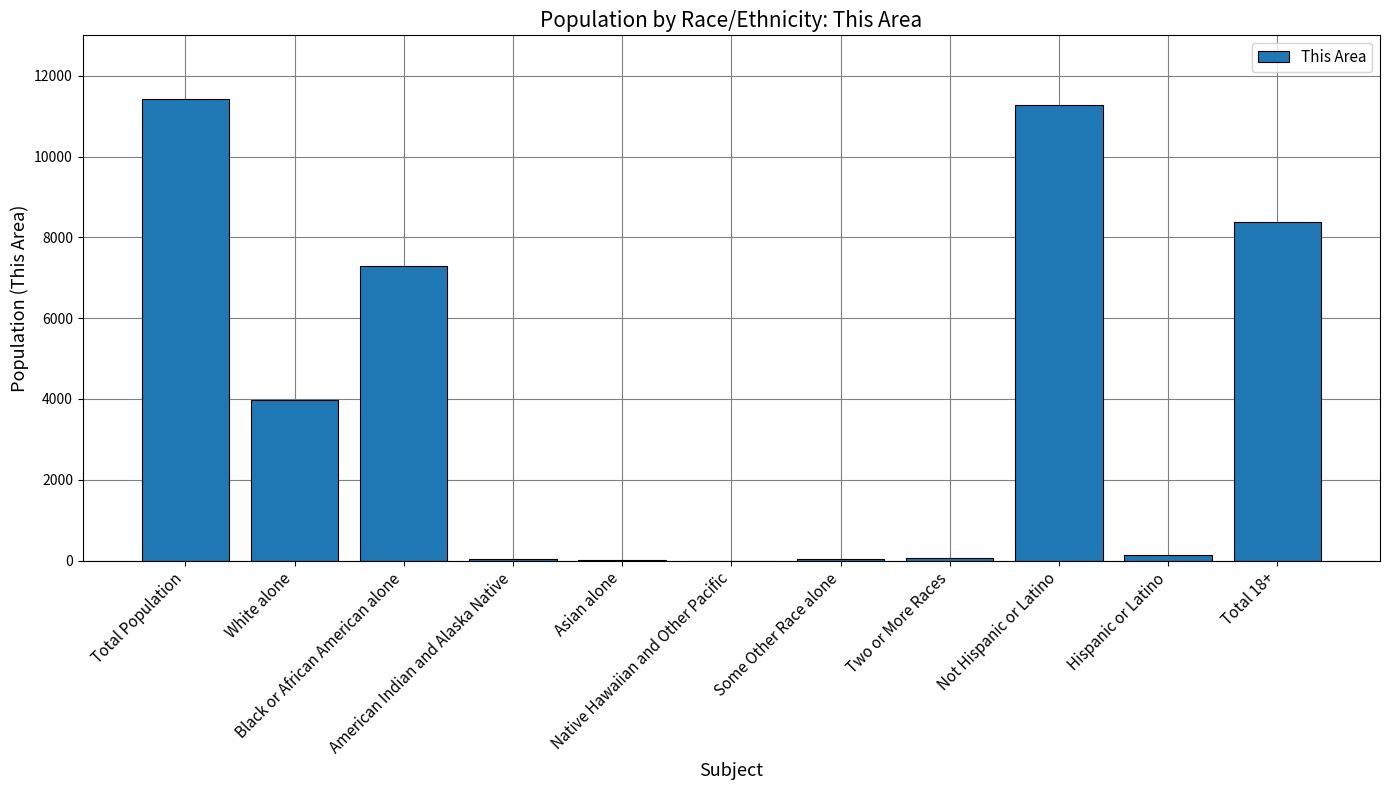

Count the number of data series in this chart.

1